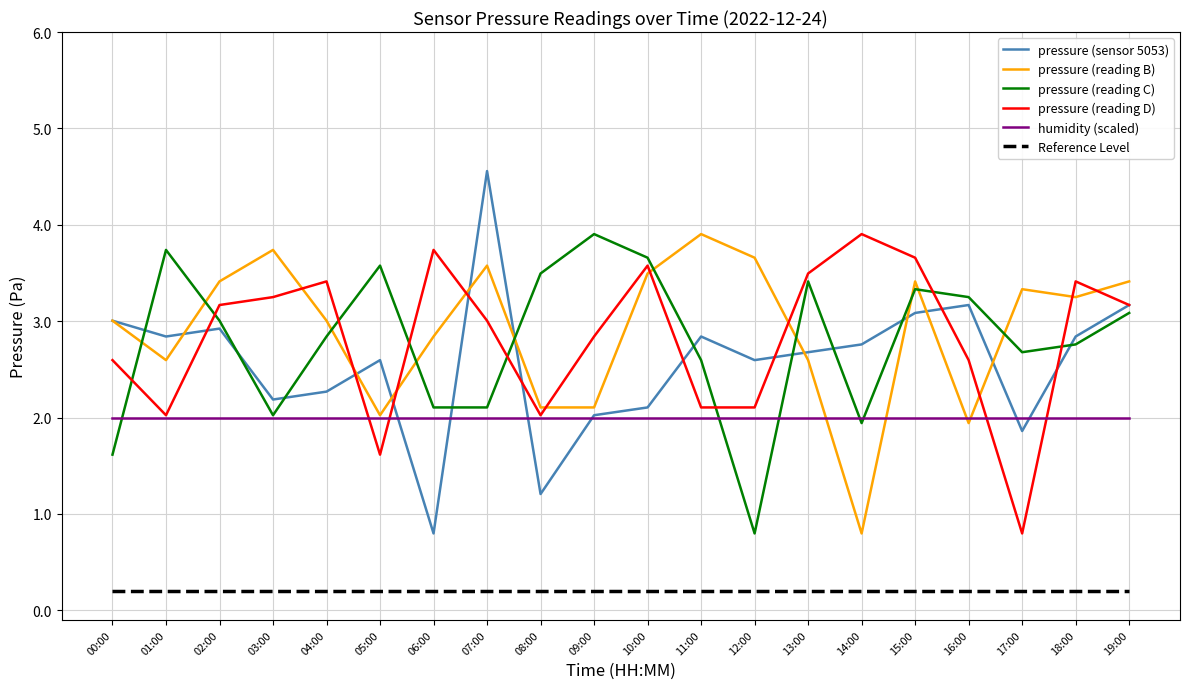

At which label does pressure (sensor 5053) reach its minimum?

06:00